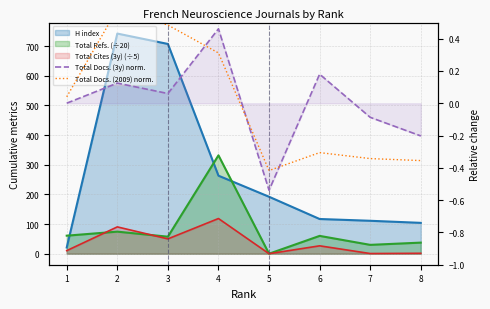

How many categories are shown in the chart?

8